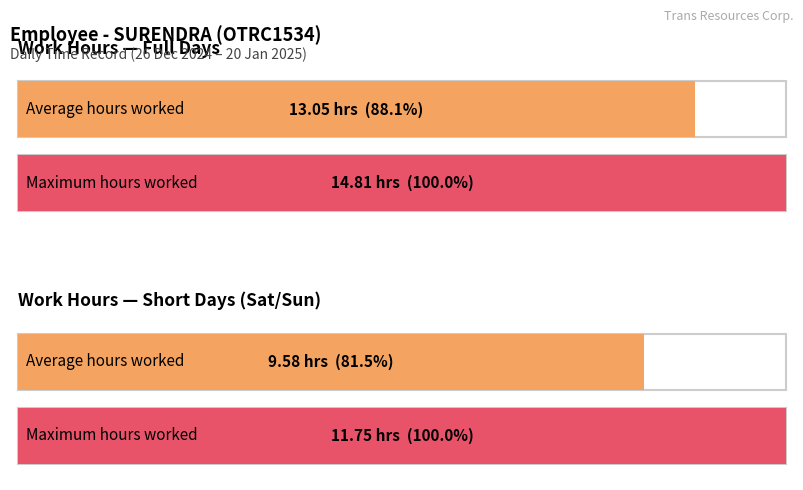

The value of Average utilization at 2-Thu is 21.9. True or false?

False